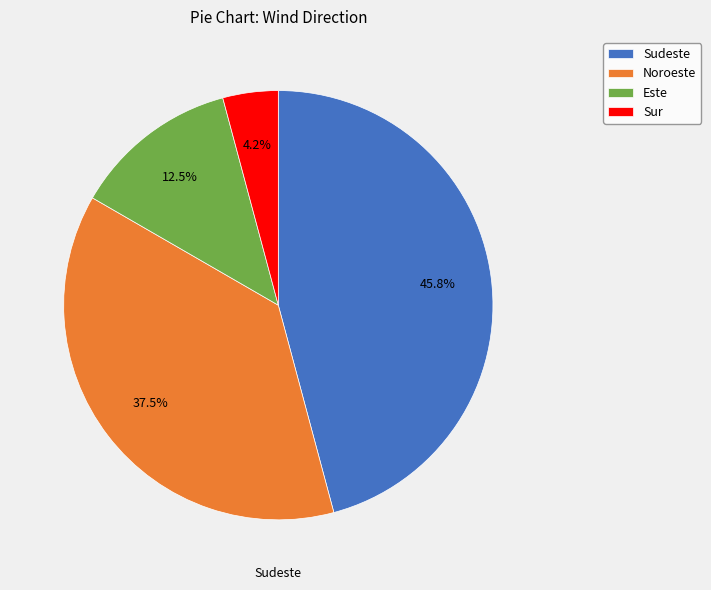

Which has a higher value, Sudeste or Sur?

Sudeste